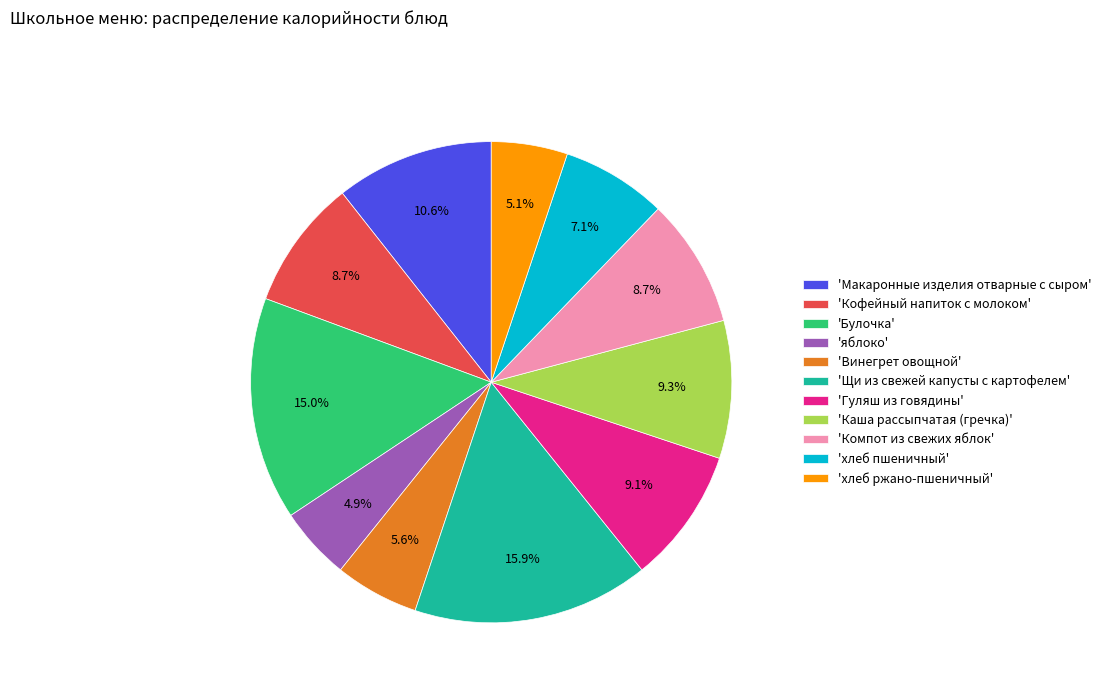

Which slice is the largest?

'Щи из свежей капусты с картофелем'